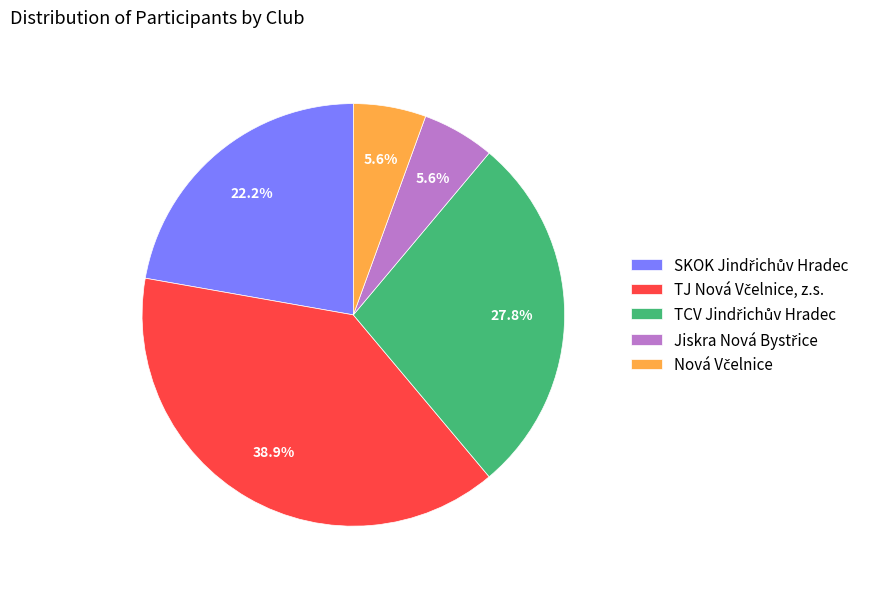

Is there a majority slice in this chart?

No